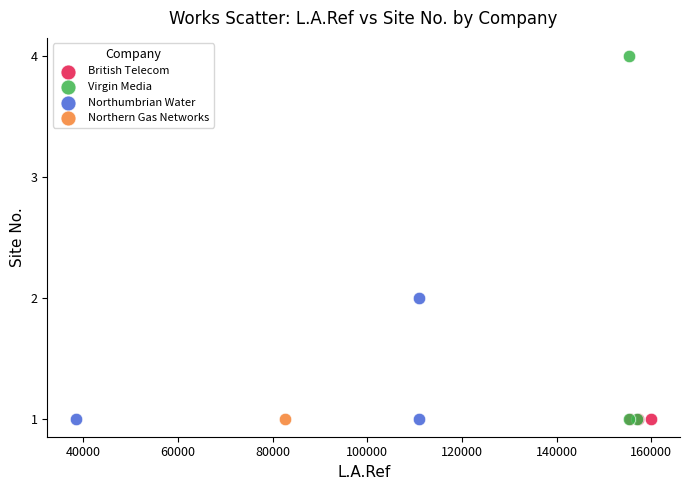

What are all the series names shown in the legend?

British Telecom, Virgin Media, Northumbrian Water, Northern Gas Networks